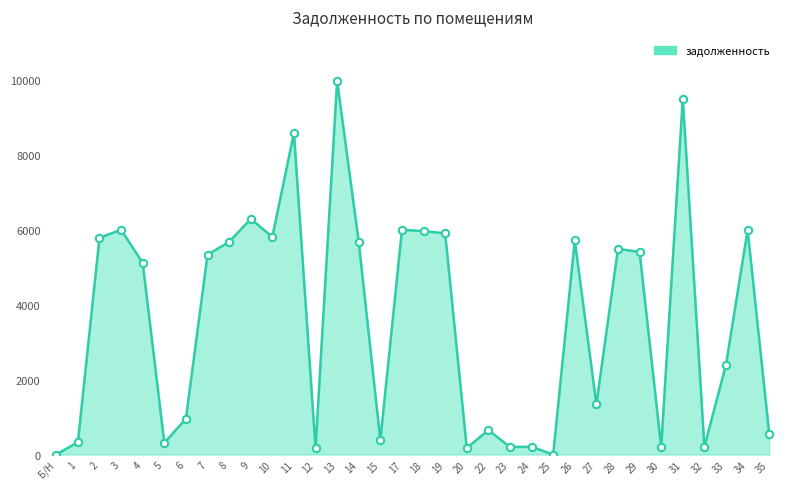

Approximately how many times larger is the value at 26 compared to 35?

10.3